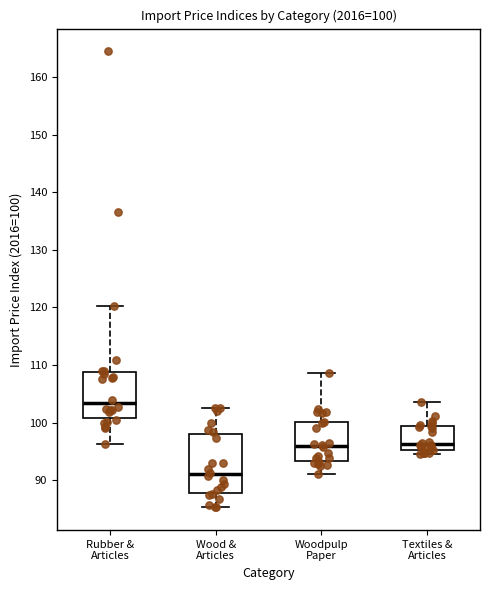

Which box has the highest median line?

Rubber & Articles